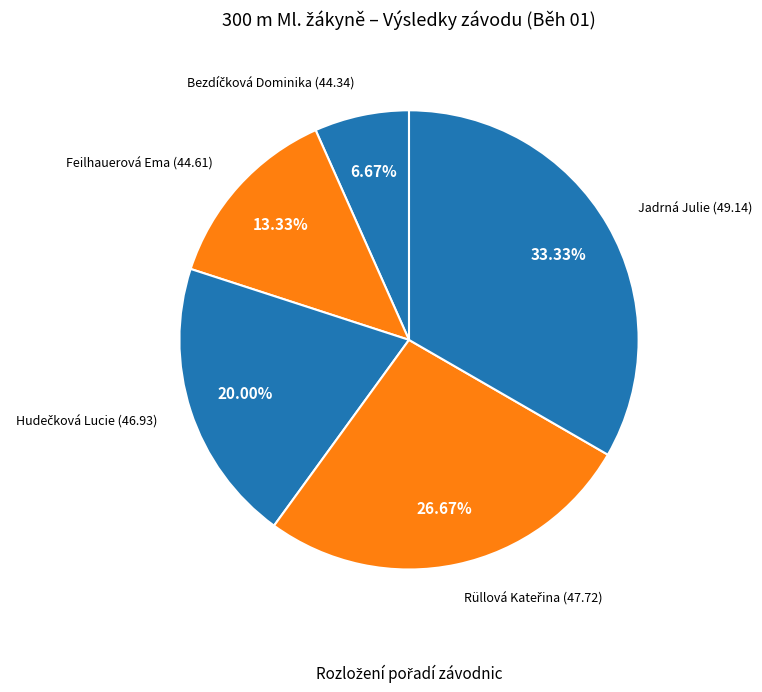

Count the number of slices in the pie.

5